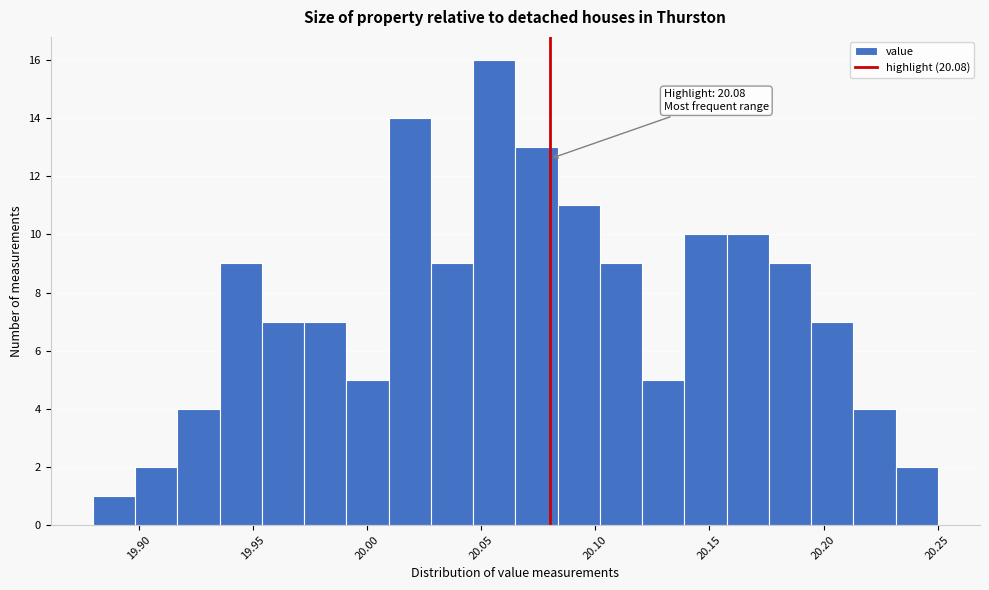

Read against the x-axis, roughly where is the centre of the tallest bar?

20.055